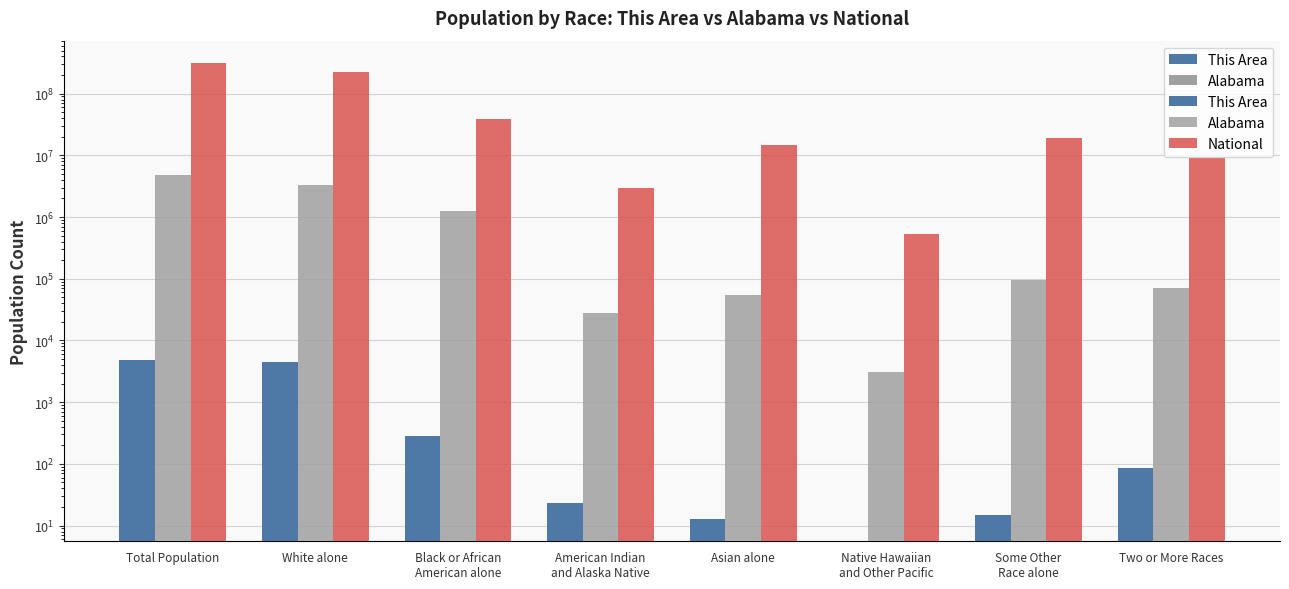

Reading right to left, extract all data points from this chart.

This Area: 85	15	0	13	23	279	4421	4836
Alabama: 71251	96910	3057	53595	28218	1251311	3275394	4779736
National: 9009073	19107368	540013	14674252	2932248	38929319	223553265	308745538